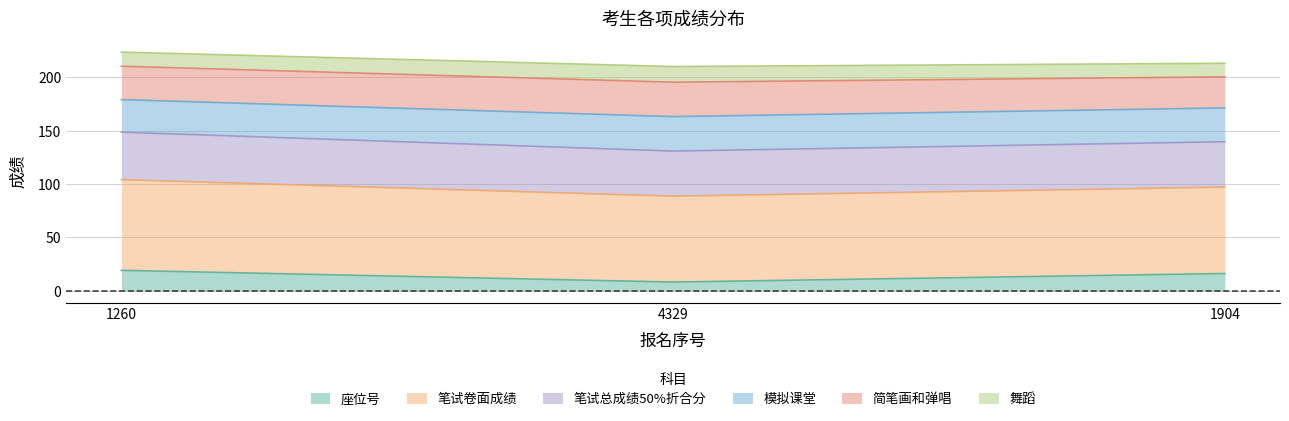

What is the smallest value displayed?

8.0